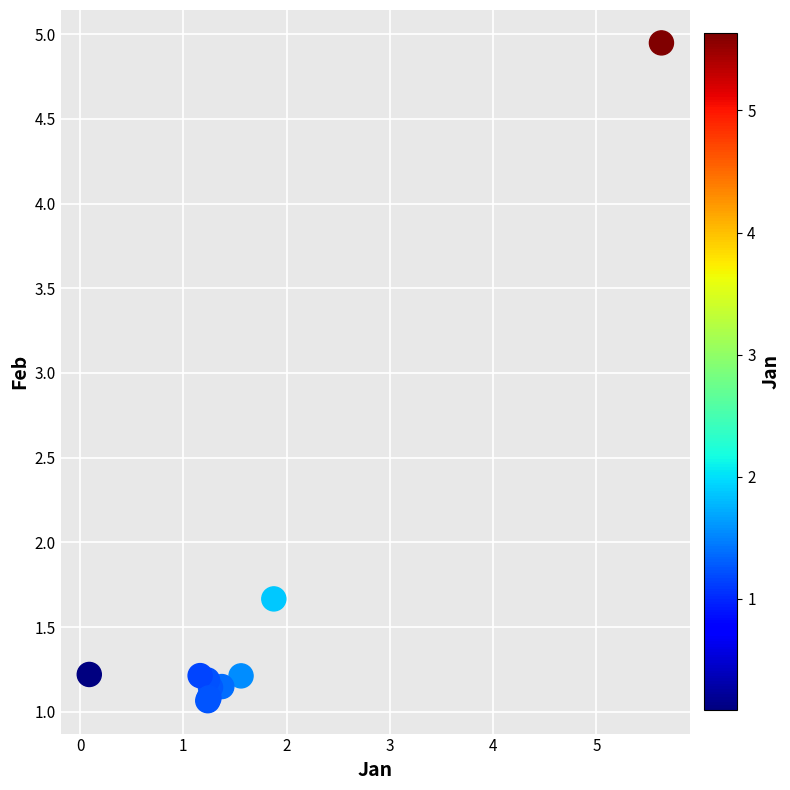

What Y value in the scatter plot is closest to 3?

1.7